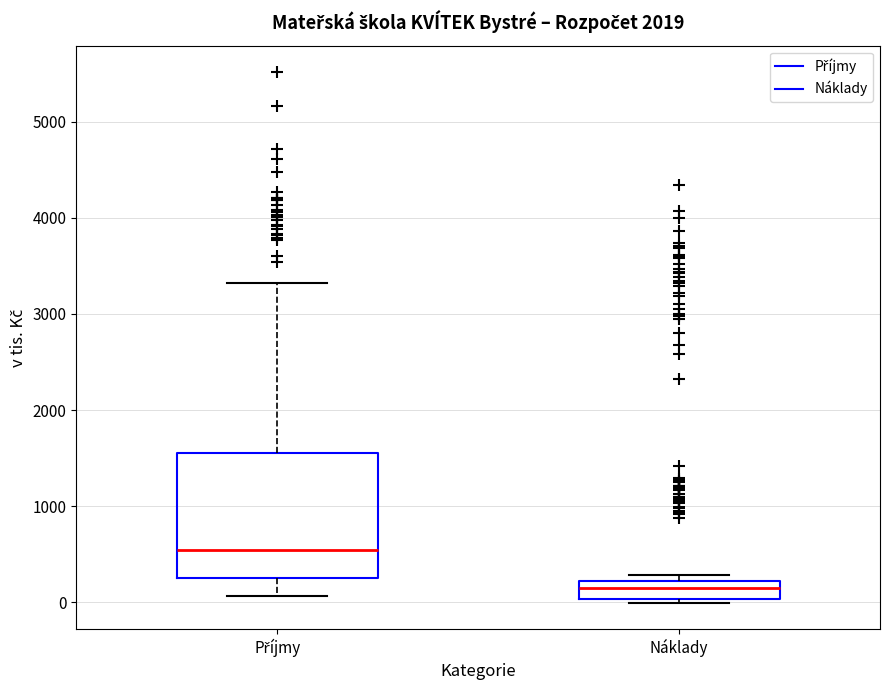

Which box is the tallest, from its lower edge to its upper edge?

Příjmy